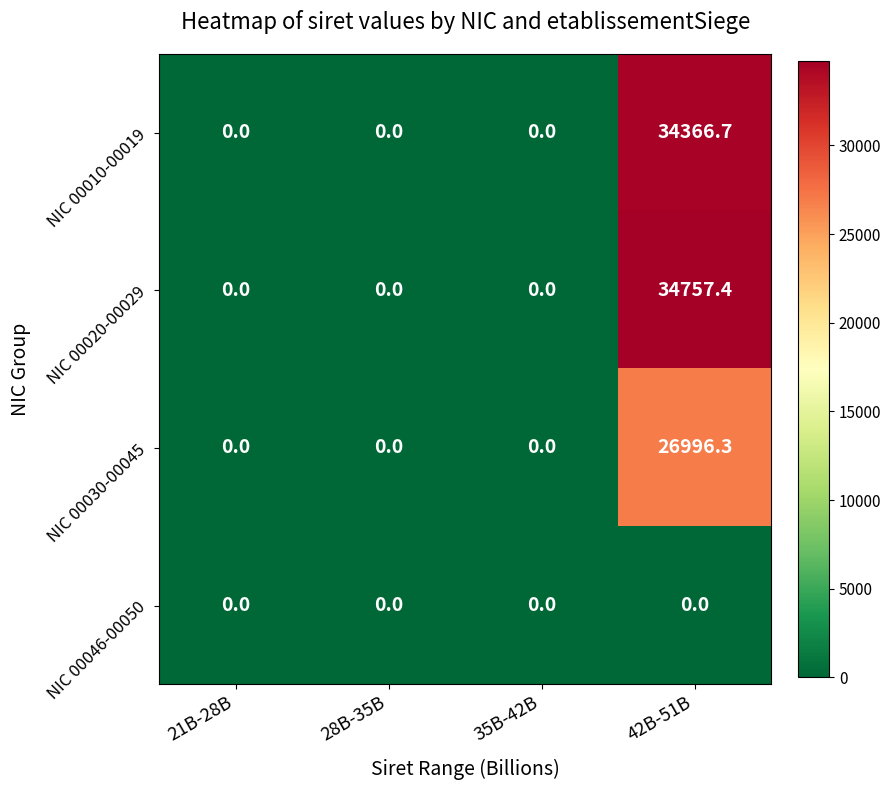

Which label corresponds to the largest value in the chart?

42B-51B